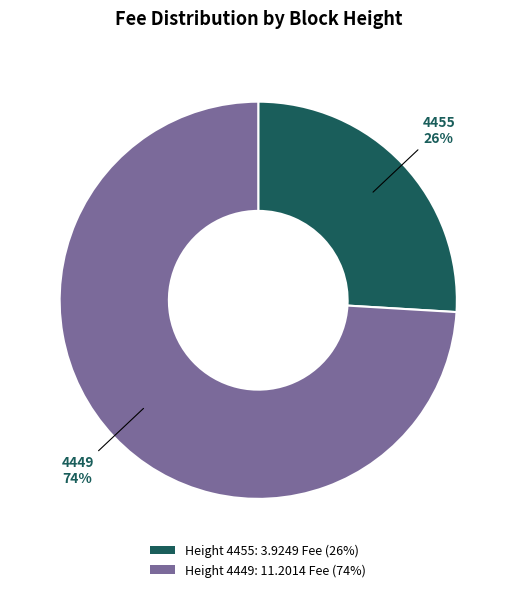

To the nearest percent, what is the difference between the largest and smallest slice percentages?

48%